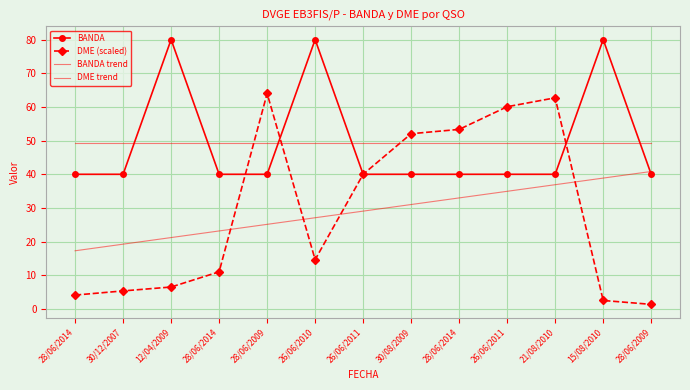

Between 15/08/2010 and 28/06/2009, which series saw the biggest shift?

BANDA